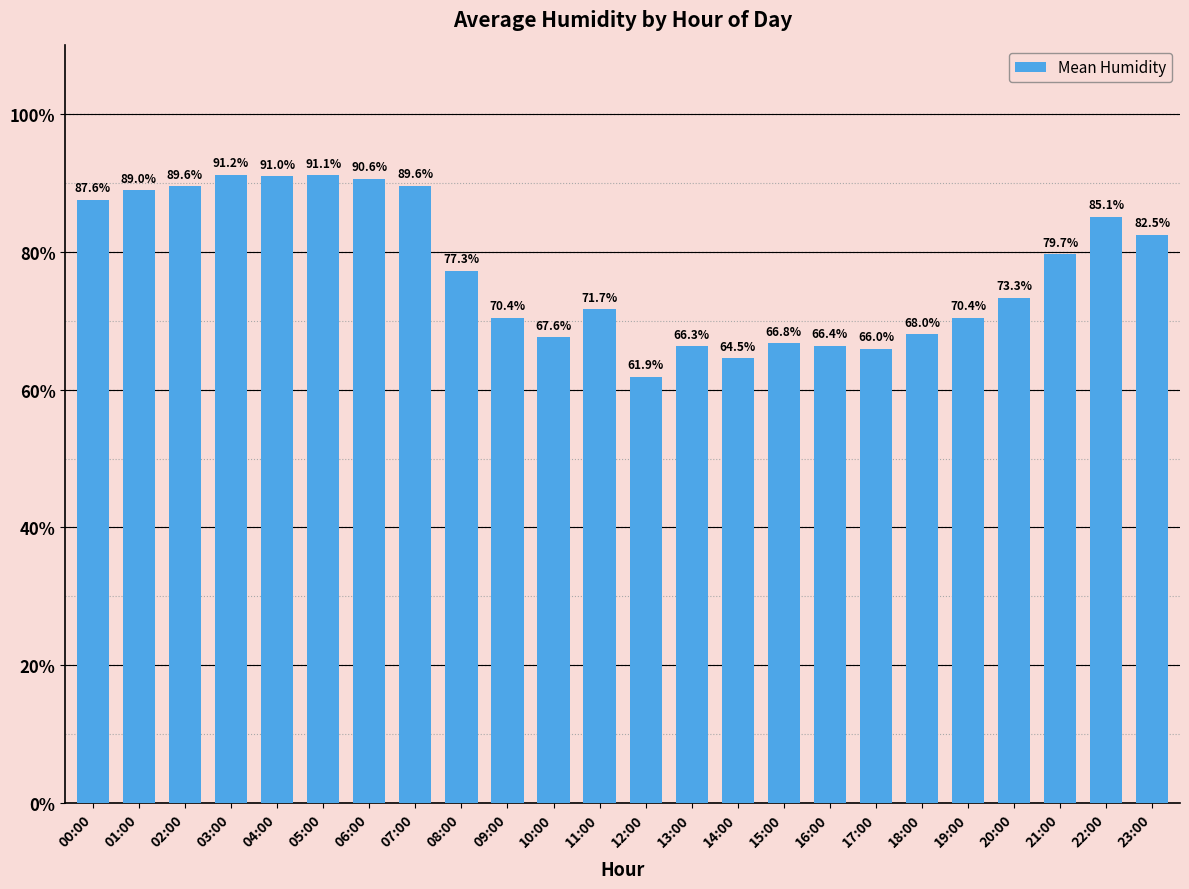

How many bars are there in total?

24